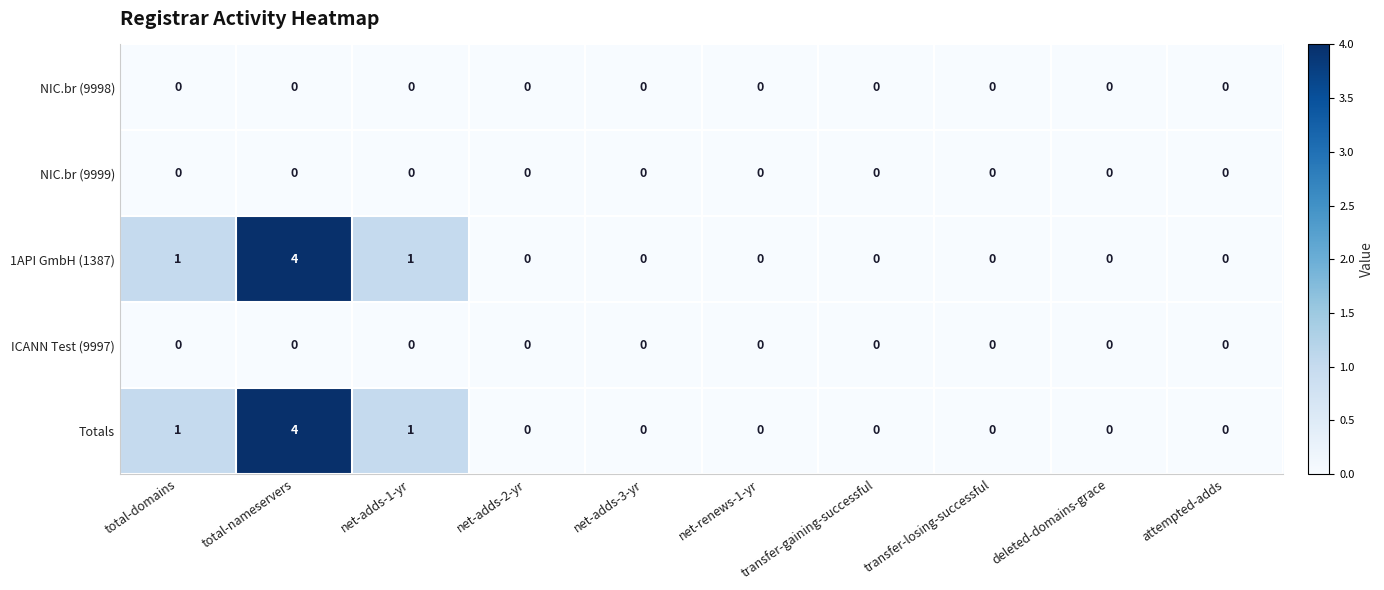

The value of ICANN Test (9997) at net-adds-1-yr is 0. True or false?

True